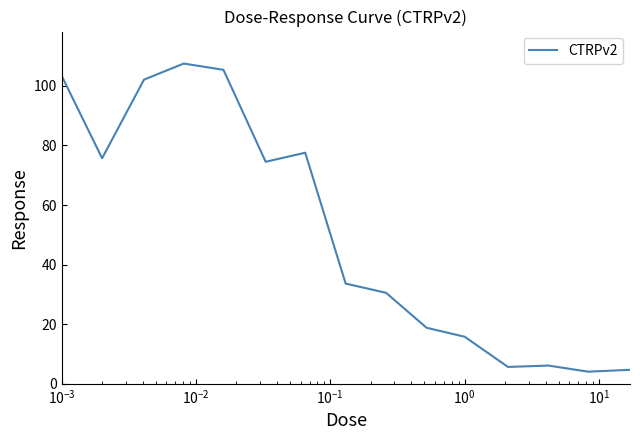

What is the smallest value displayed?

4.0